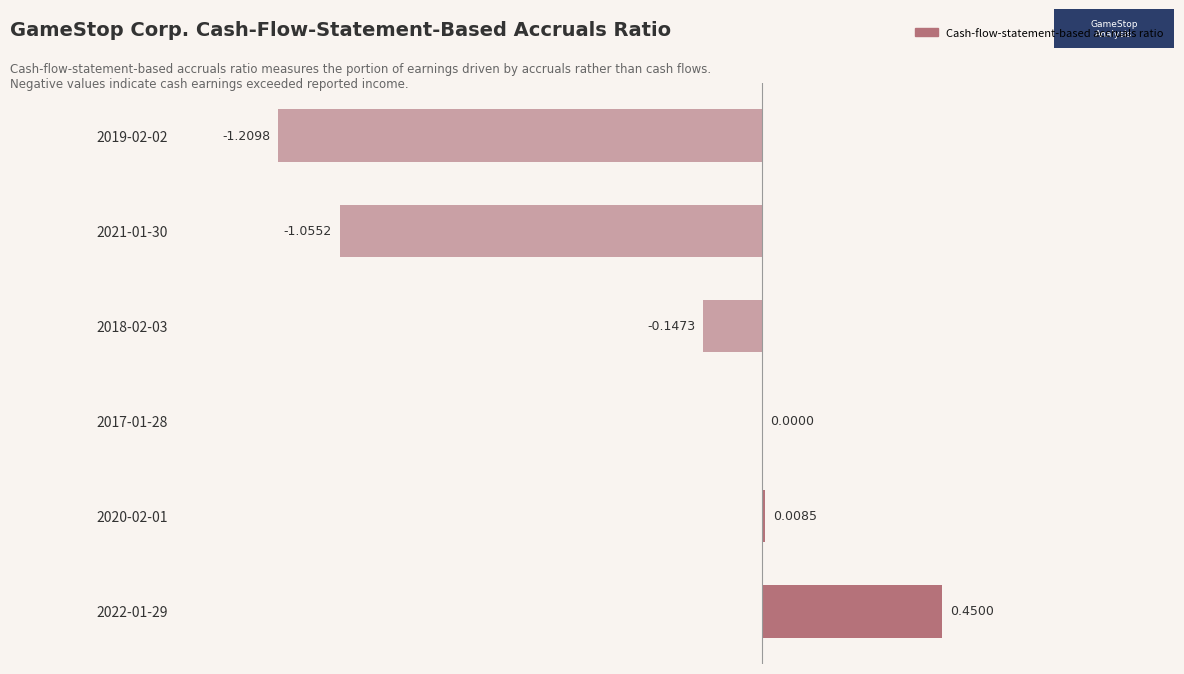

Between 2020-02-01 and 2018-02-03, which is larger?

2020-02-01